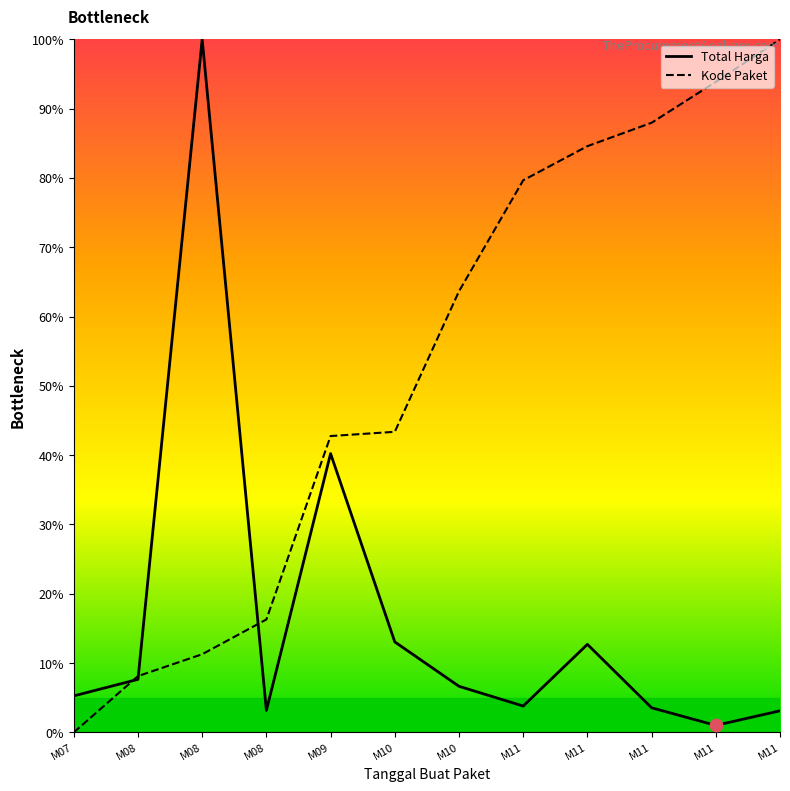

What are all the series names shown in the legend?

Total Harga, Kode Paket